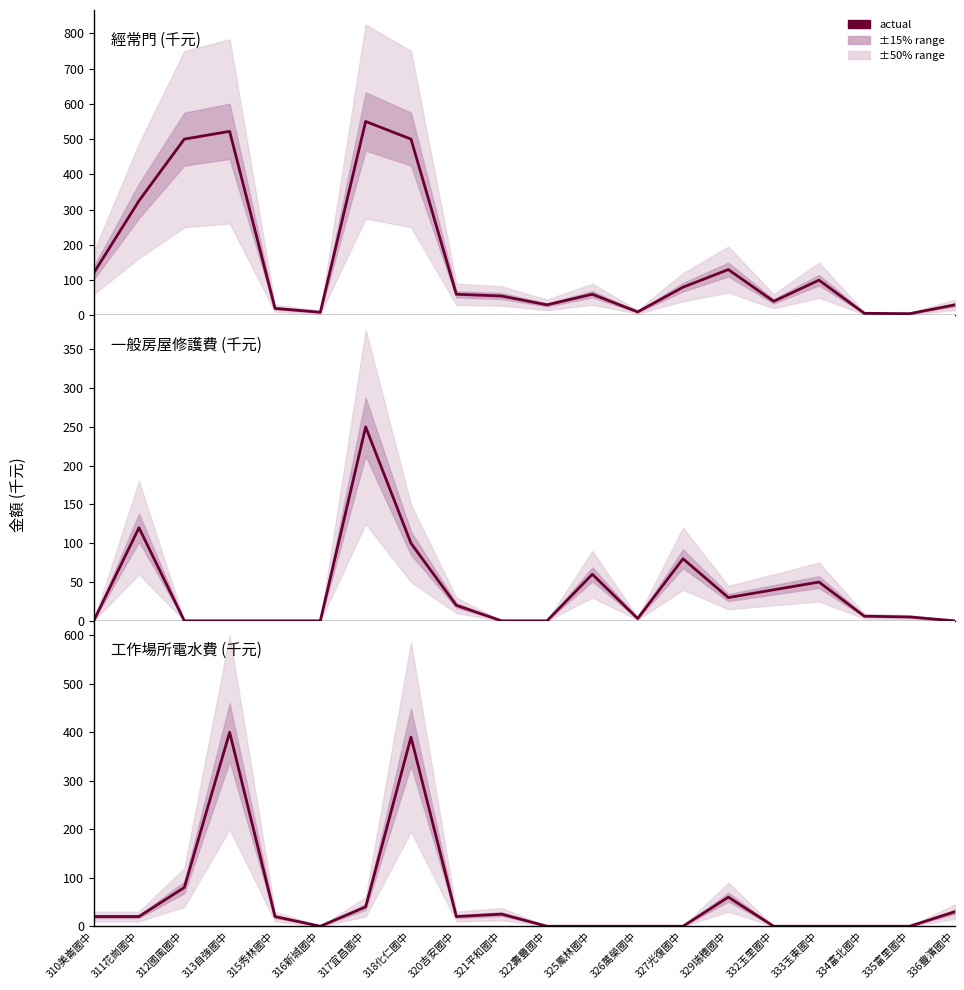

True or false: 工作場所電水費 has more than 2 interior local peaks.

True